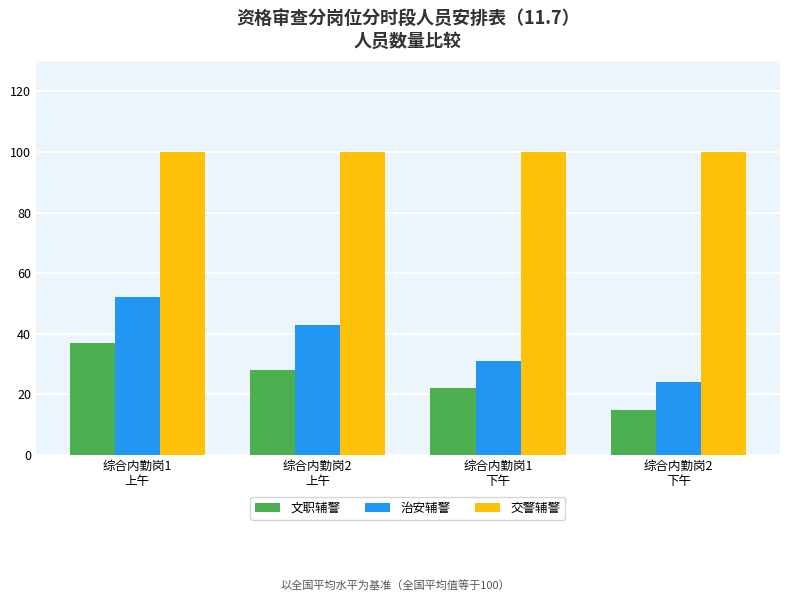

What is the label of the 1st bar from the right?

综合内勤岗2
下午